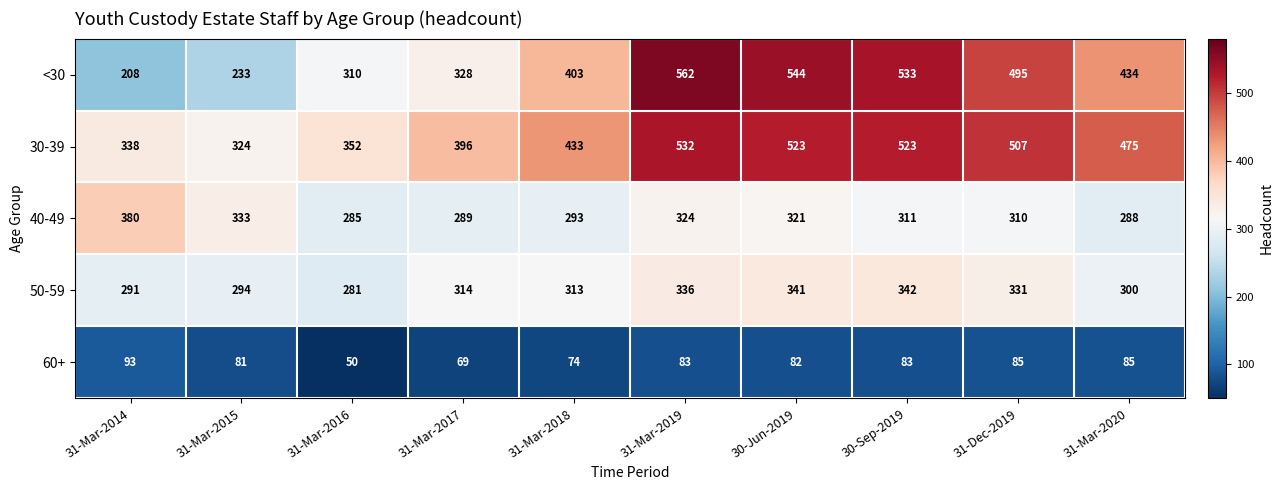

Which series has the largest total across all categories?

30-39